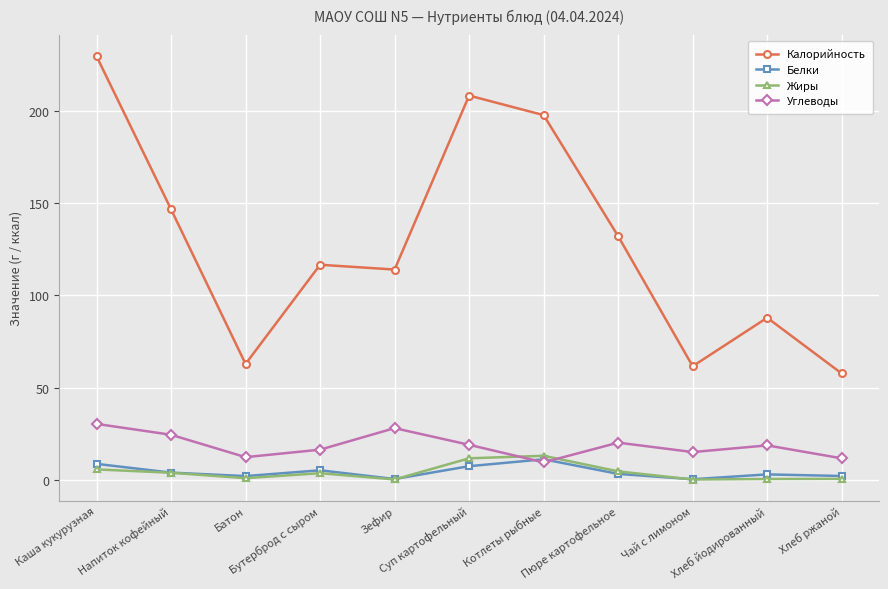

Which series has the widest spread of values?

Калорийность